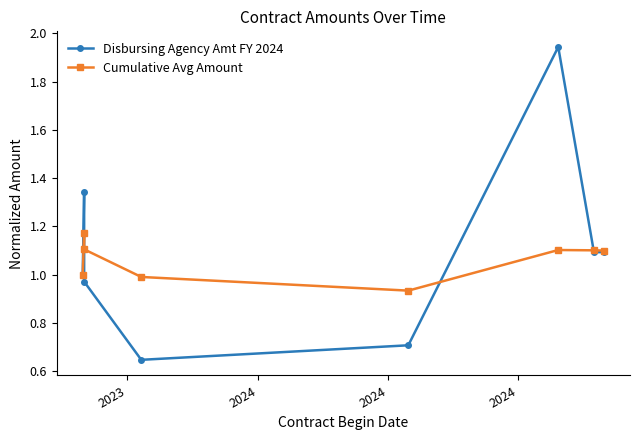

Reading left to right, list all the values displayed in this chart.

Disbursing Agency Amt FY 2024: 1.0	1.3	1.0	0.6	0.7	1.9	1.1	1.1
Cumulative Avg Amount: 1.0	1.2	1.1	1.0	0.9	1.1	1.1	1.1